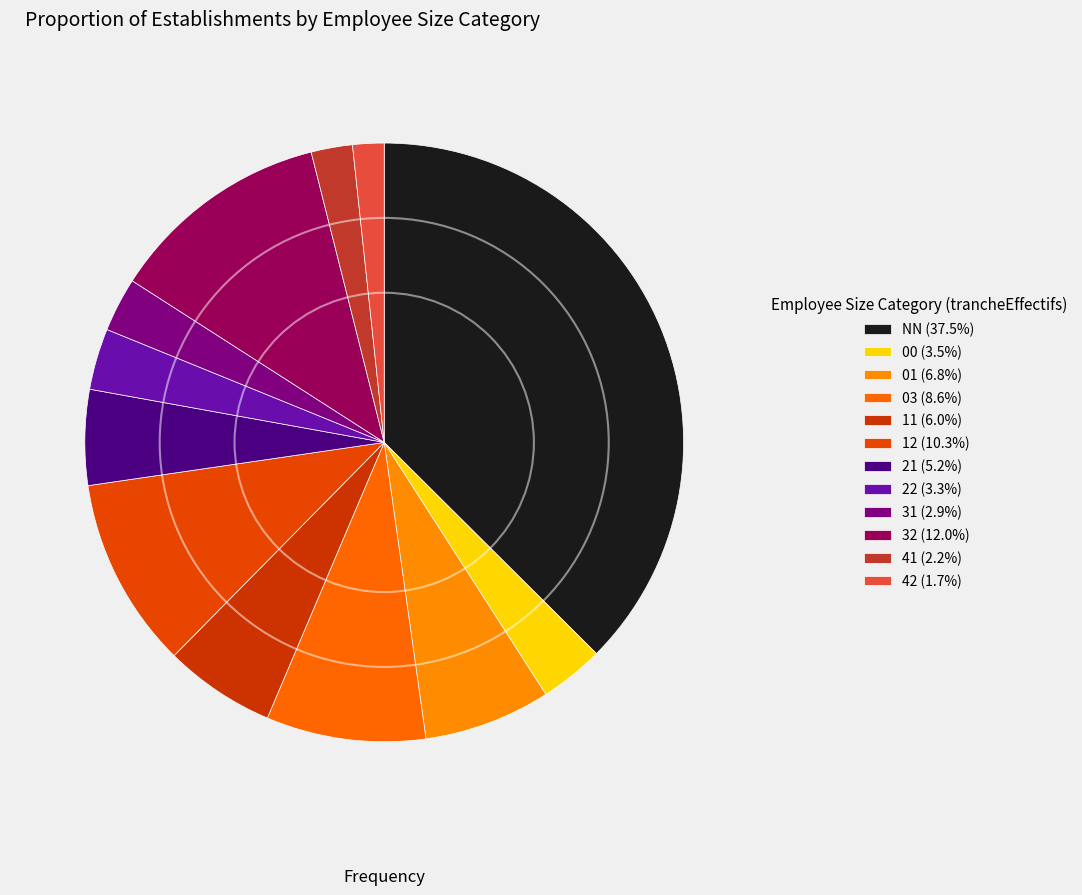

To the nearest percent, what is the combined percentage of 41 and 32?

14%